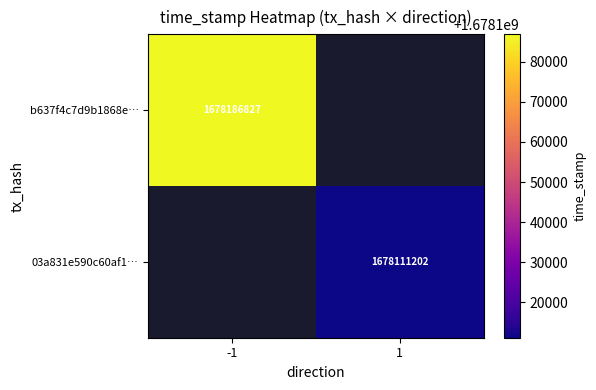

What is the minimum value shown in the chart?

1678111202.0